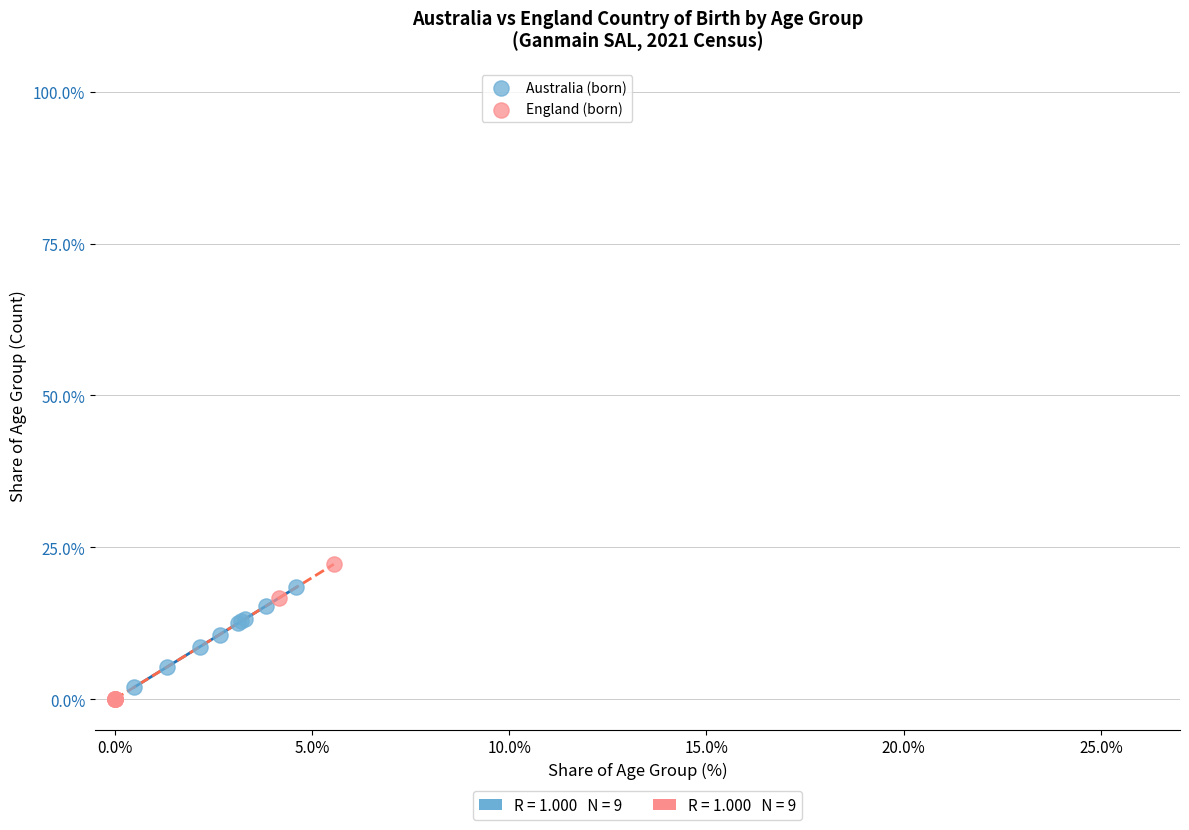

Which series has the widest spread of Y values?

England (born)